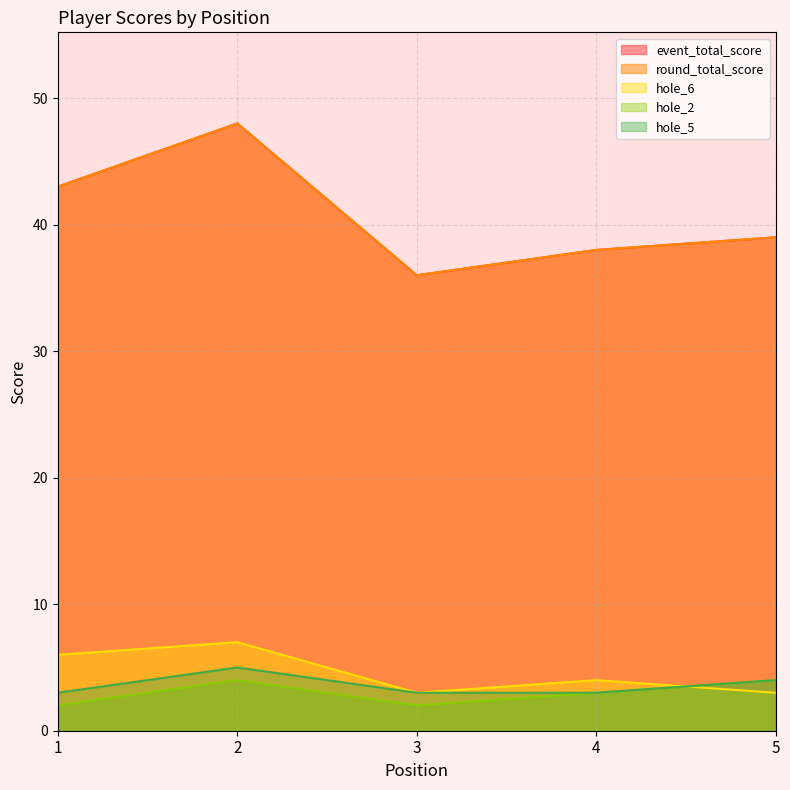

What is the sum of the hole_6 values at 2 and 5?

10